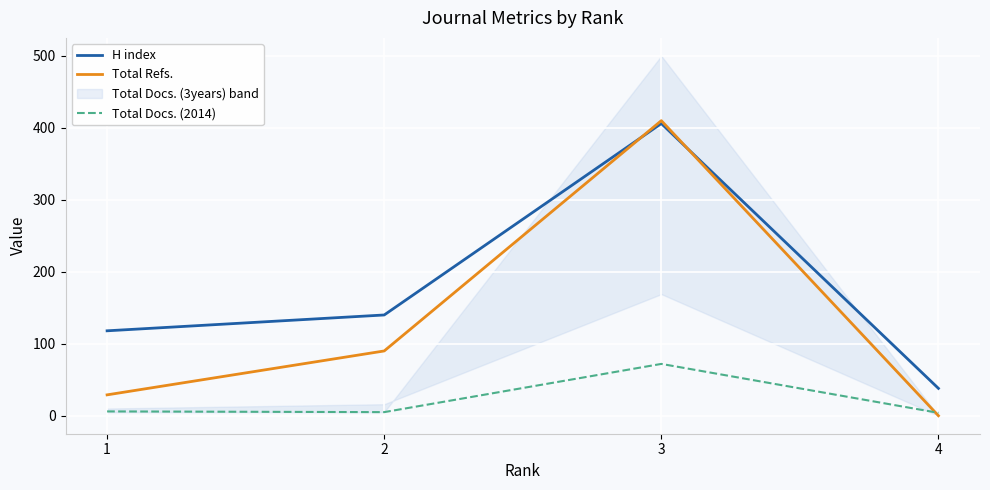

True or false: Total Refs. has a value of 410 at 3.

True